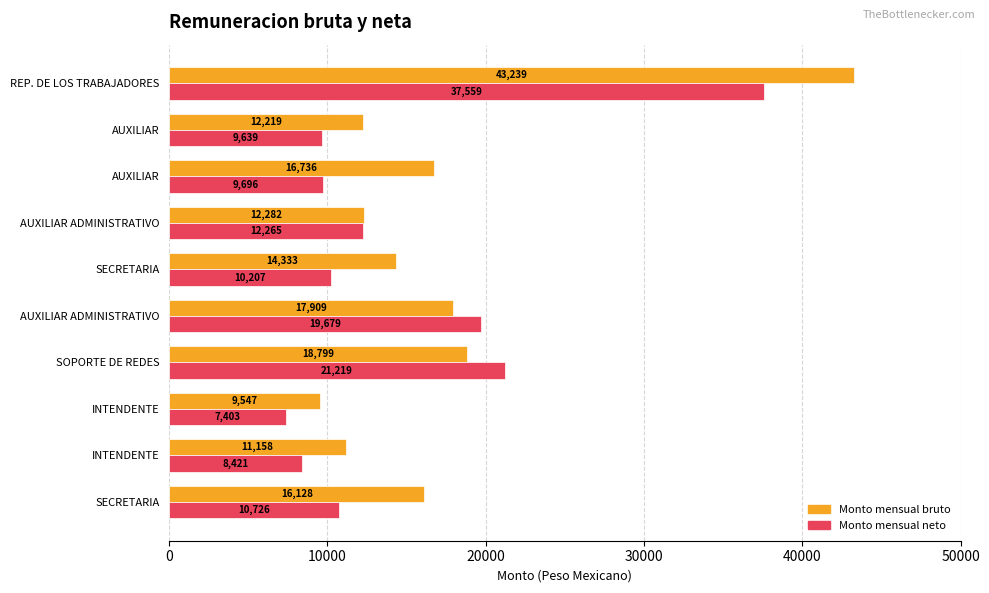

What are all the series names shown in the legend?

Monto mensual bruto, Monto mensual neto